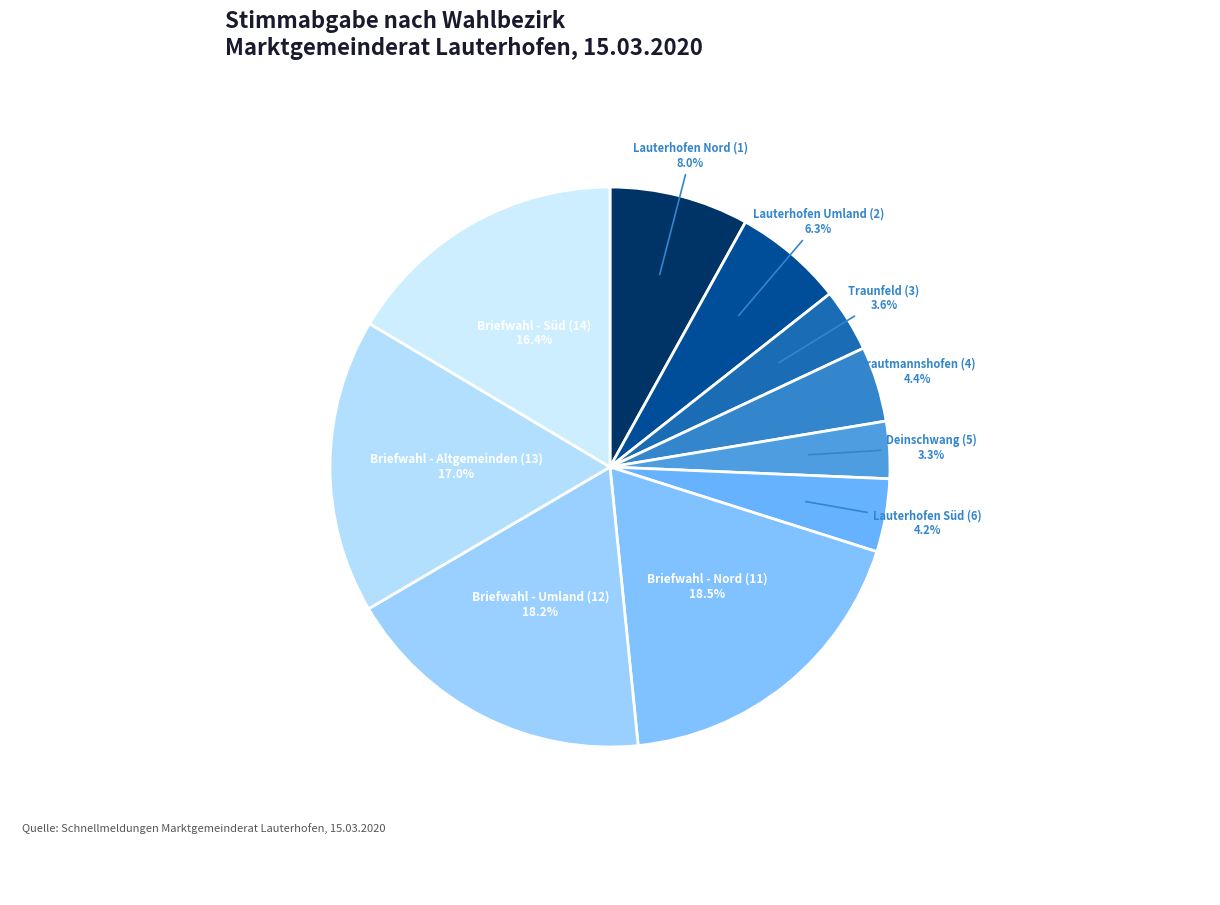

To the nearest percent, what is the average slice percentage?

10%